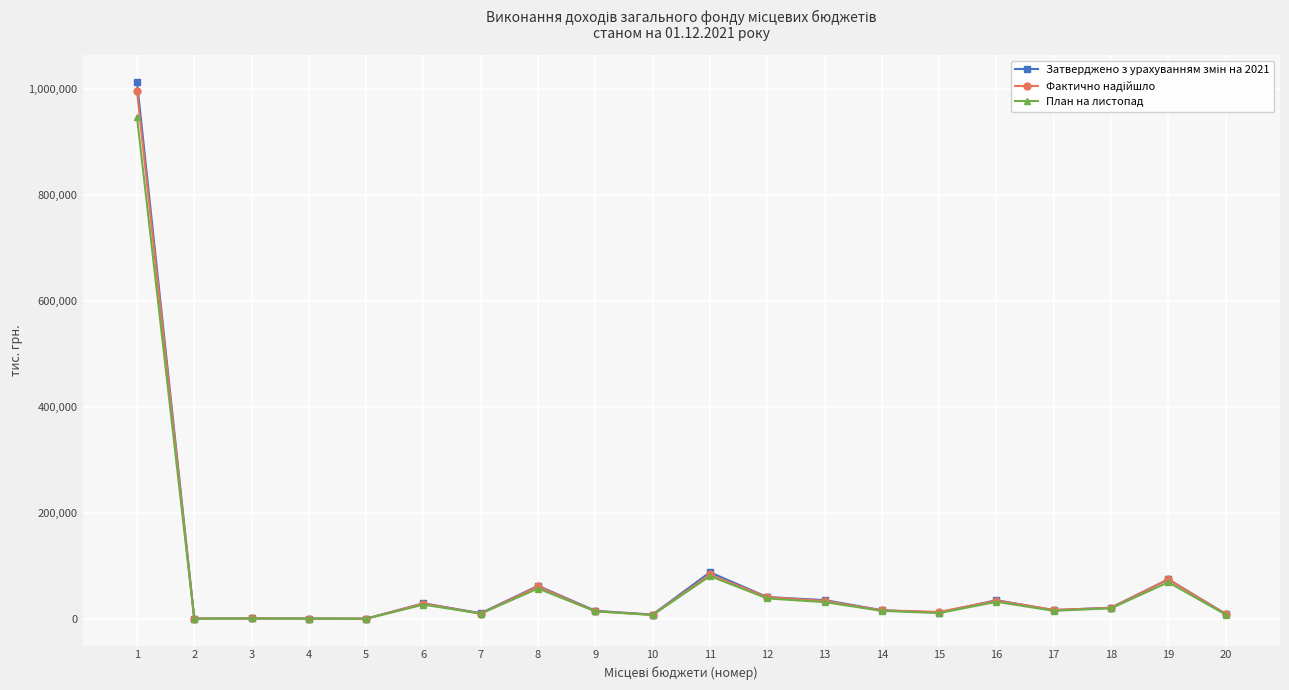

Is this an area chart (filled region under the line)?

No